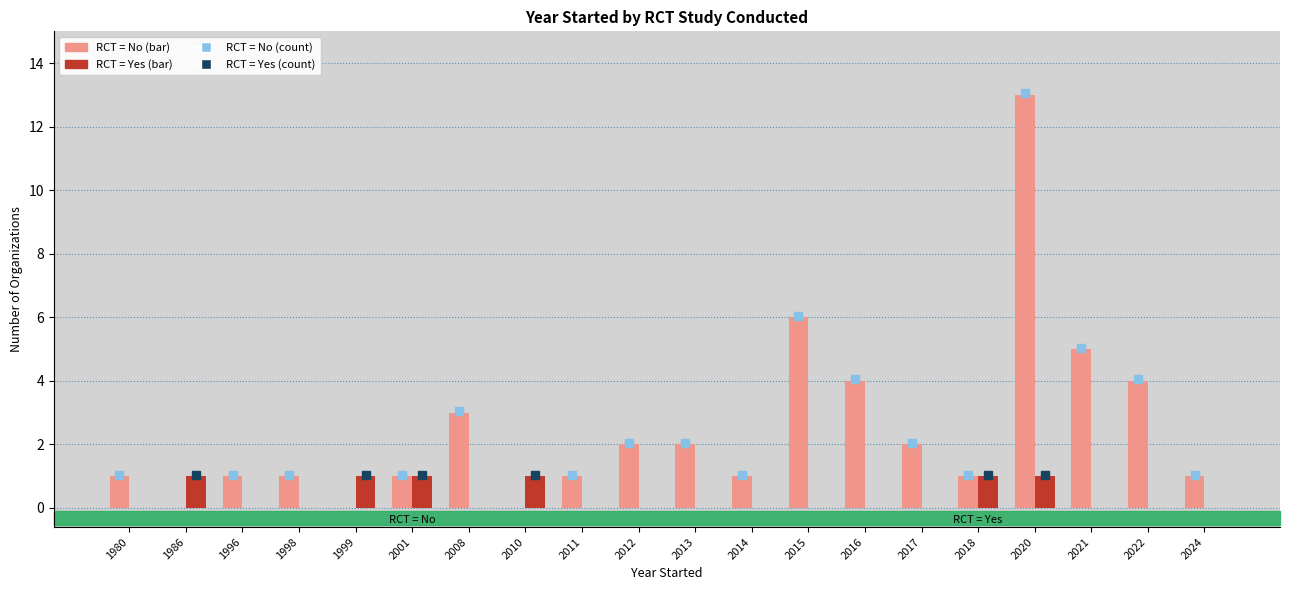

Reading left to right, what are all the values shown in this chart?

RCT = No: 1	0	1	1	0	1	3	0	1	2	2	1	6	4	2	1	13	5	4	1
RCT = Yes: 0	1	0	0	1	1	0	1	0	0	0	0	0	0	0	1	1	0	0	0